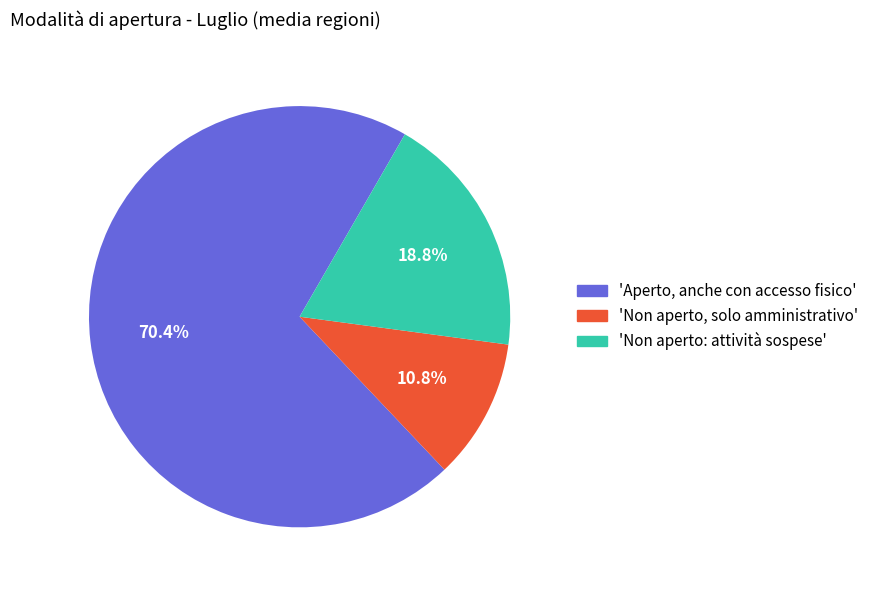

Is there any slice that represents more than half of the pie?

Yes